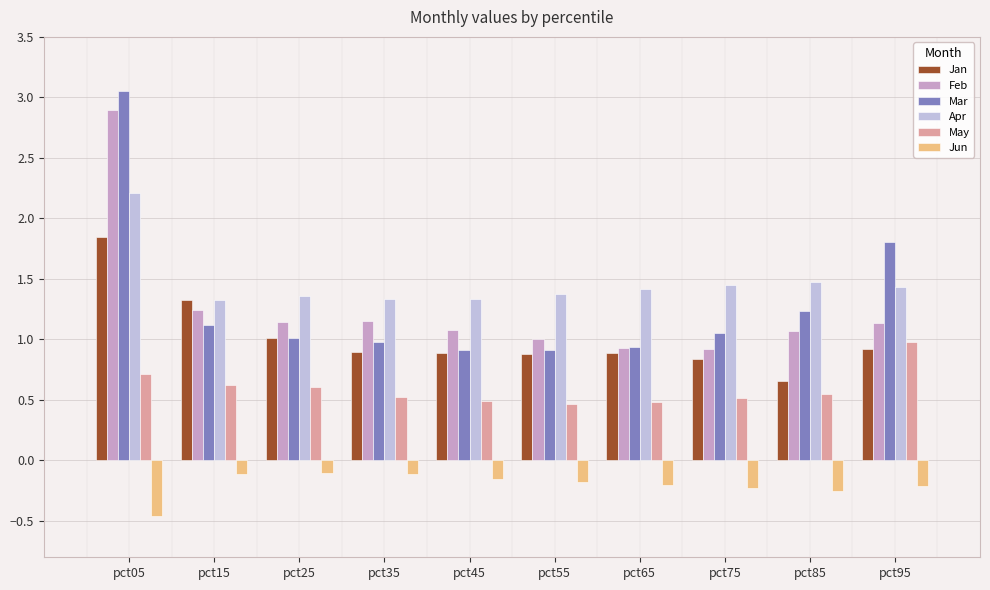

What is the lowest value of the Mar series?

0.9